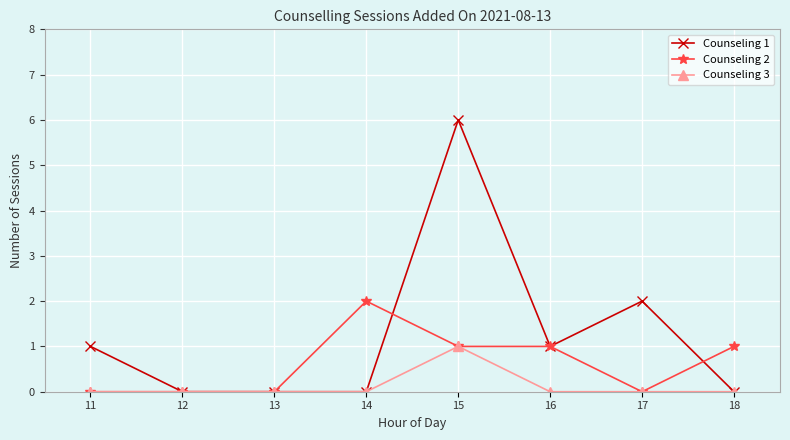

Which series has the largest range (max minus min)?

Counseling 1